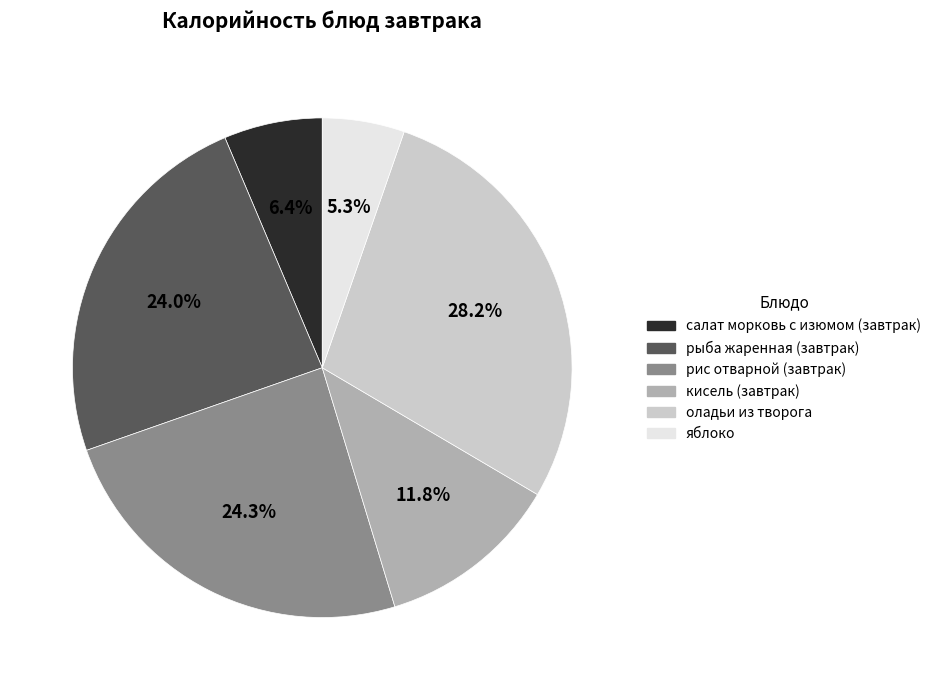

Which category has the biggest portion of the pie?

оладьи из творога